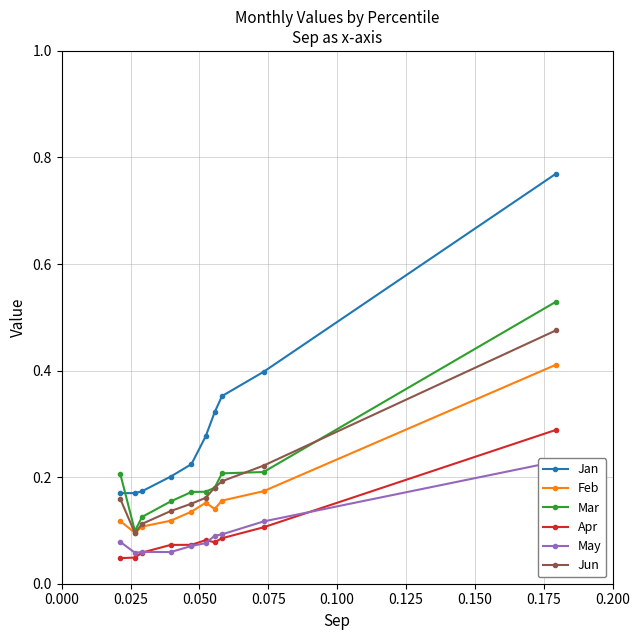

Count the Jan values in the range 0 to 1.

10